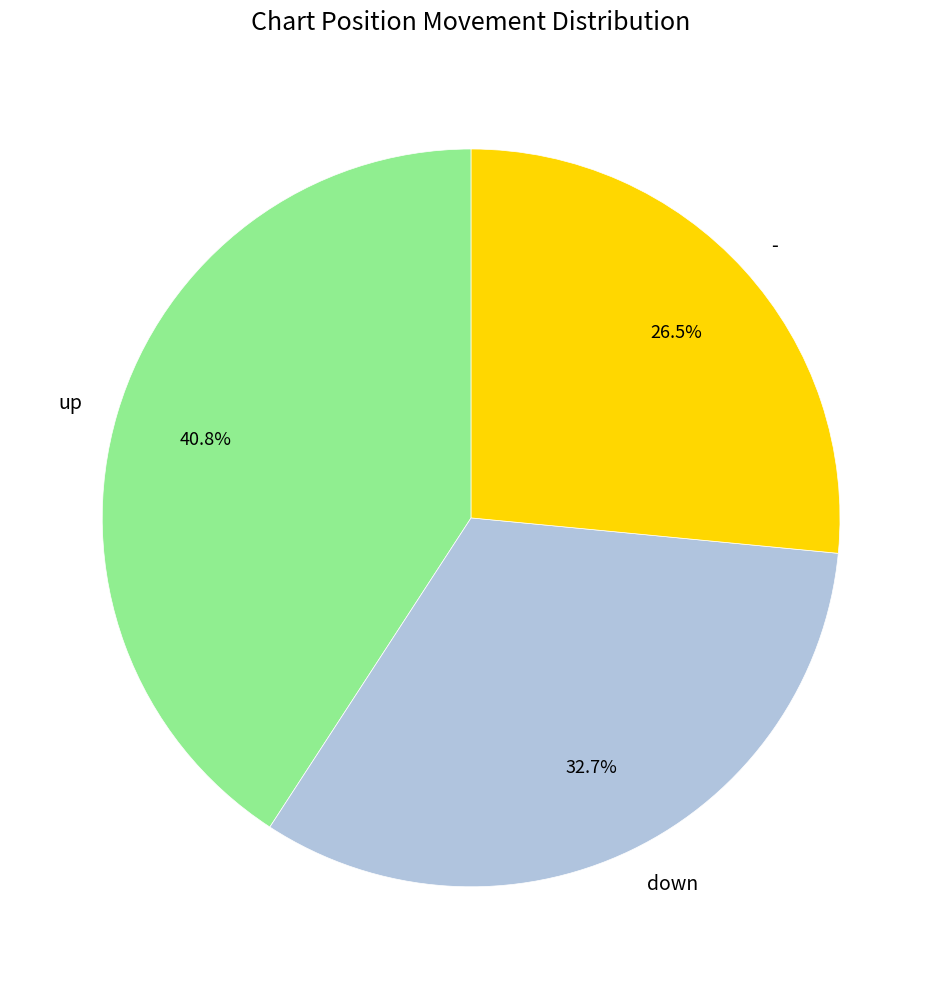

What percentage is the down slice, to the nearest percent?

33%